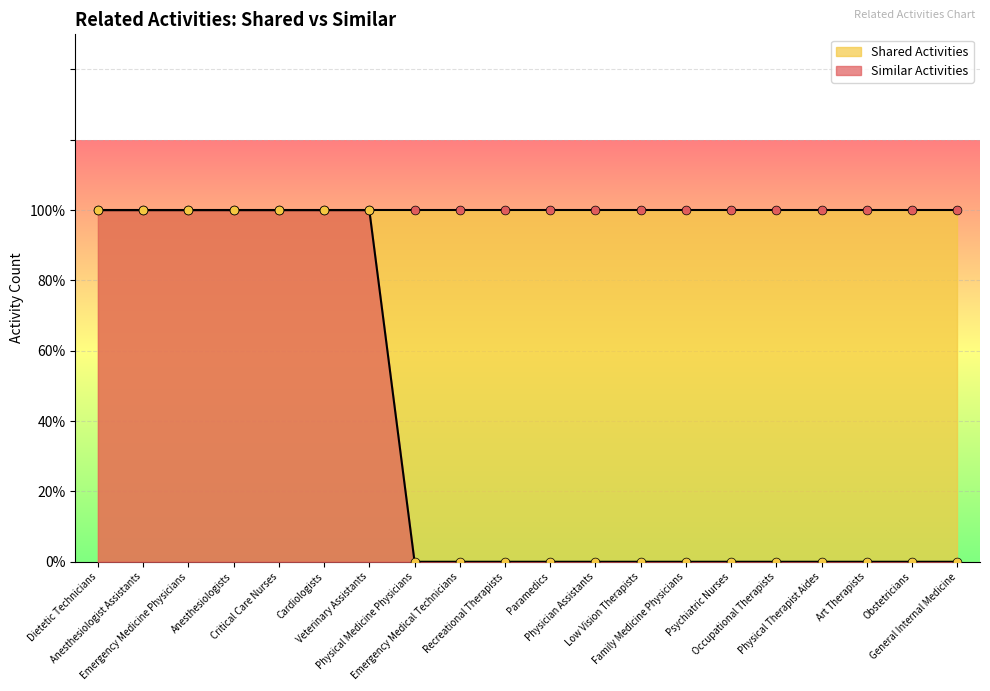

Which has a higher value, Art Therapists or Paramedics?

Art Therapists